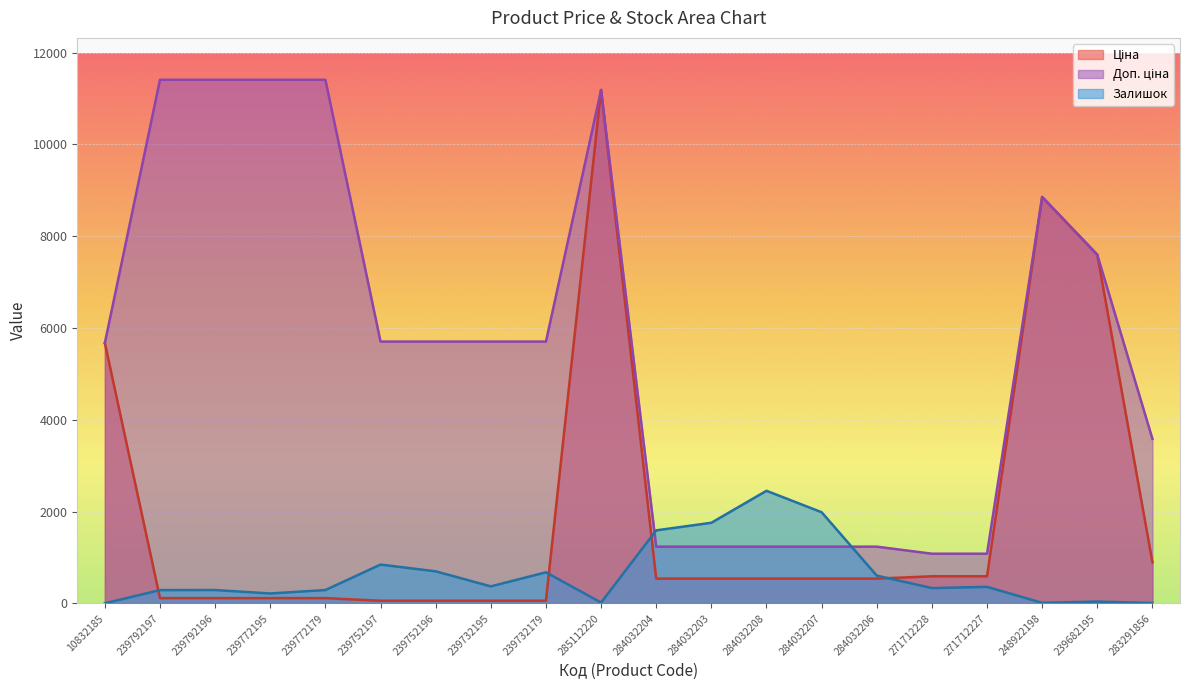

Reading left to right, what are all the values shown in this chart?

Ціна: 5673.8	114.1	114.1	114.1	114.1	57.0	57.0	57.0	57.0	11188.2	539.0	539.0	539.0	539.0	539.0	589.9	589.9	8856.7	7596.5	895.9
Доп. ціна: 5673.8	11410.0	11410.0	11410.0	11410.0	5705.0	5705.0	5705.0	5705.0	11188.2	1235.4	1235.4	1235.4	1235.4	1235.4	1081.7	1081.7	8856.7	7596.5	3583.6
Залишок: 1.0	289.0	290.0	215.0	290.0	845.0	698.0	370.0	676.0	17.0	1591.0	1756.0	2453.0	1986.0	605.0	333.0	359.0	11.0	38.0	7.0